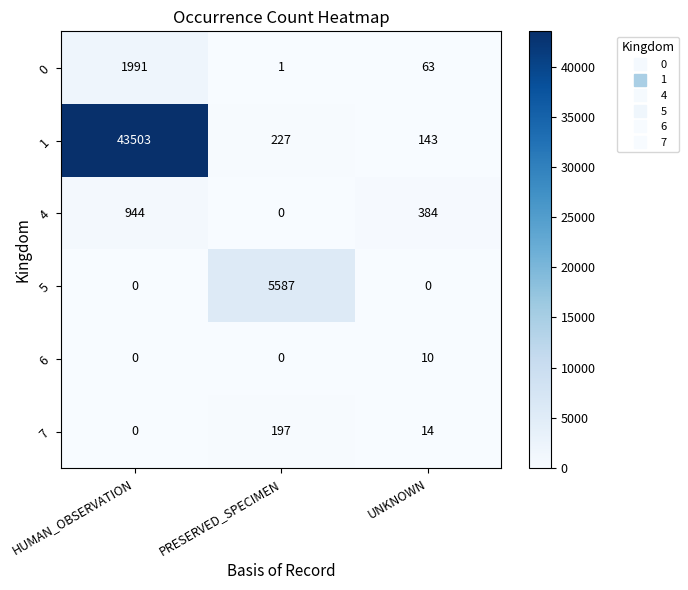

How many distinct data groups are displayed?

6